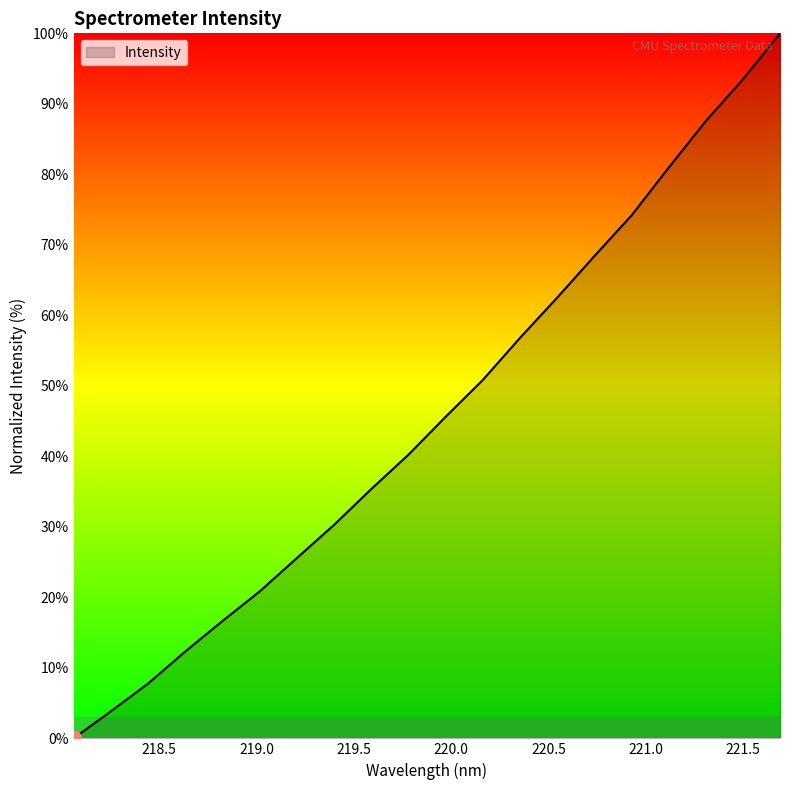

What is the greatest value displayed?

100.0